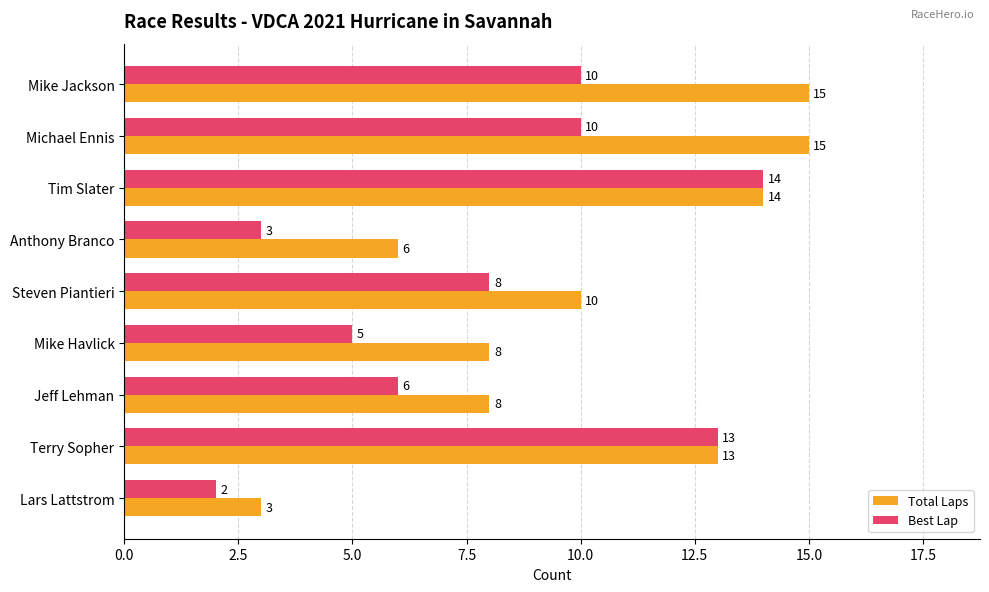

The Total Laps series shows 3 at Terry Sopher. True or false?

False